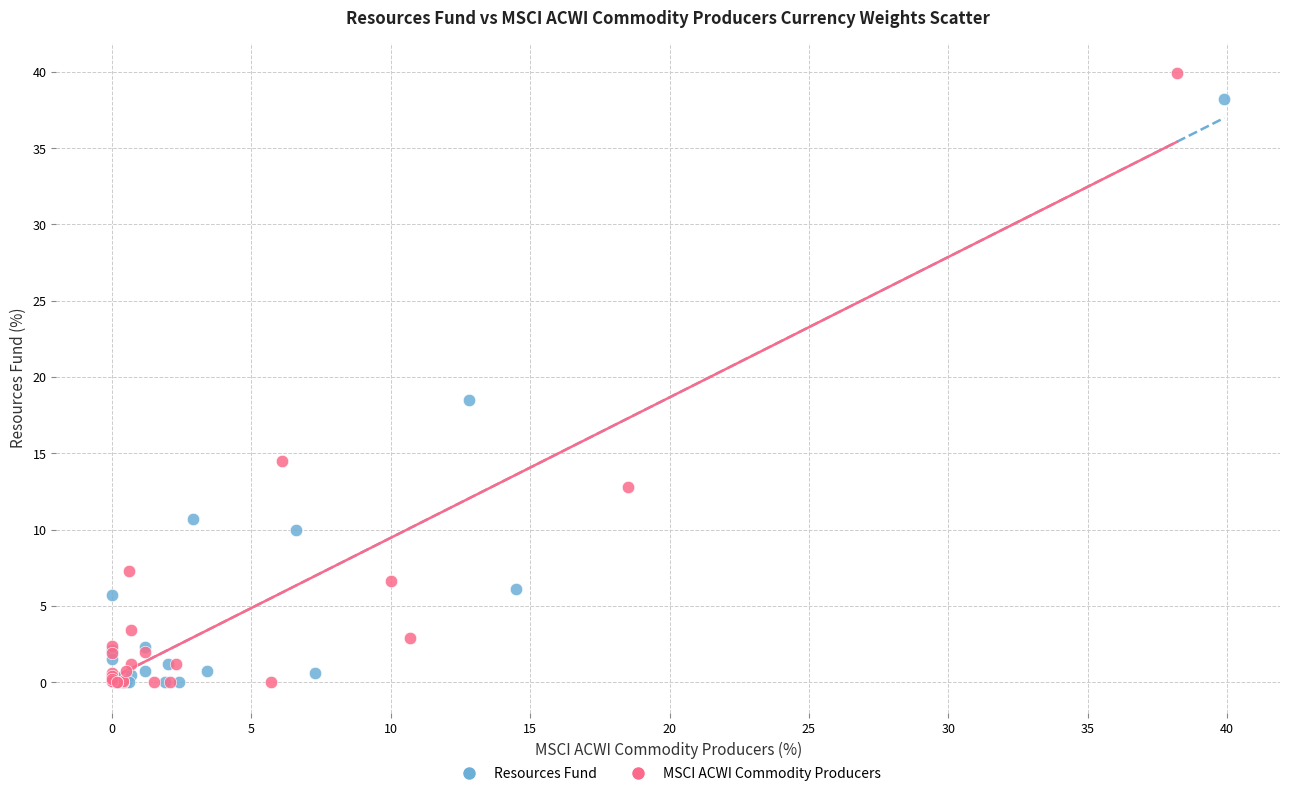

What are all the series names shown in the legend?

Resources Fund, MSCI ACWI Commodity Producers